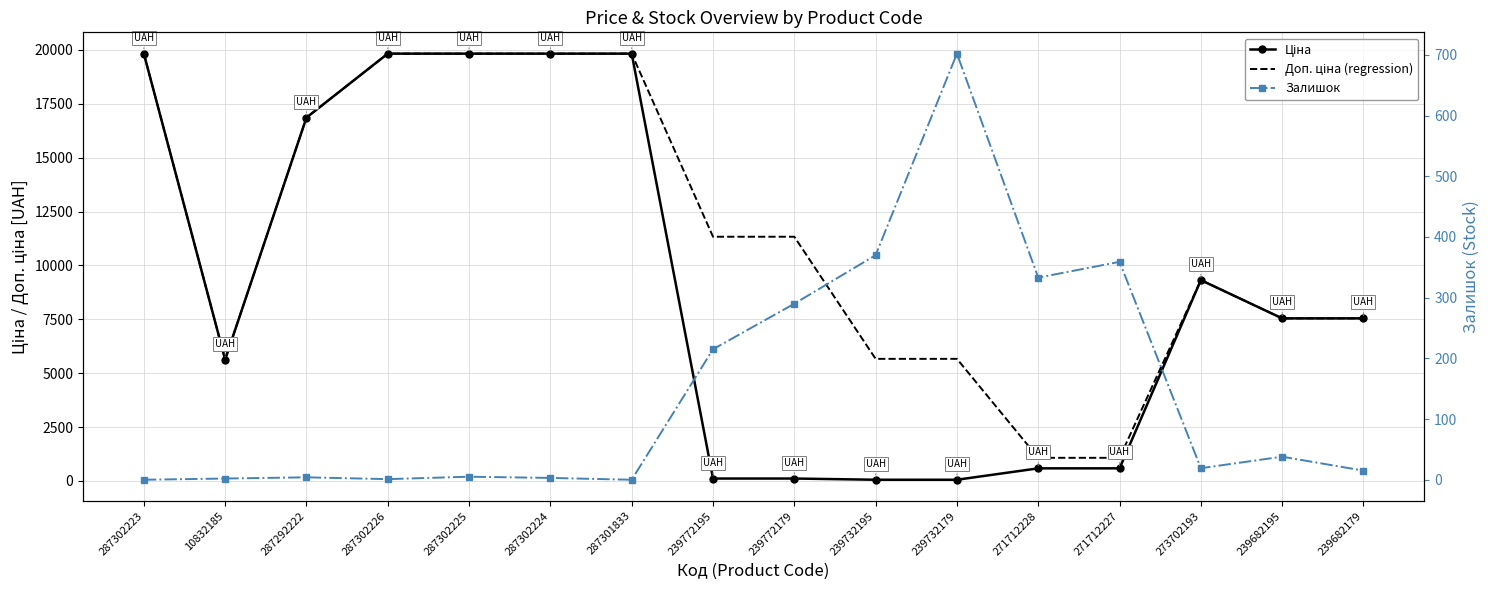

The Ціна series shows 113.3 at 239772179. True or false?

True